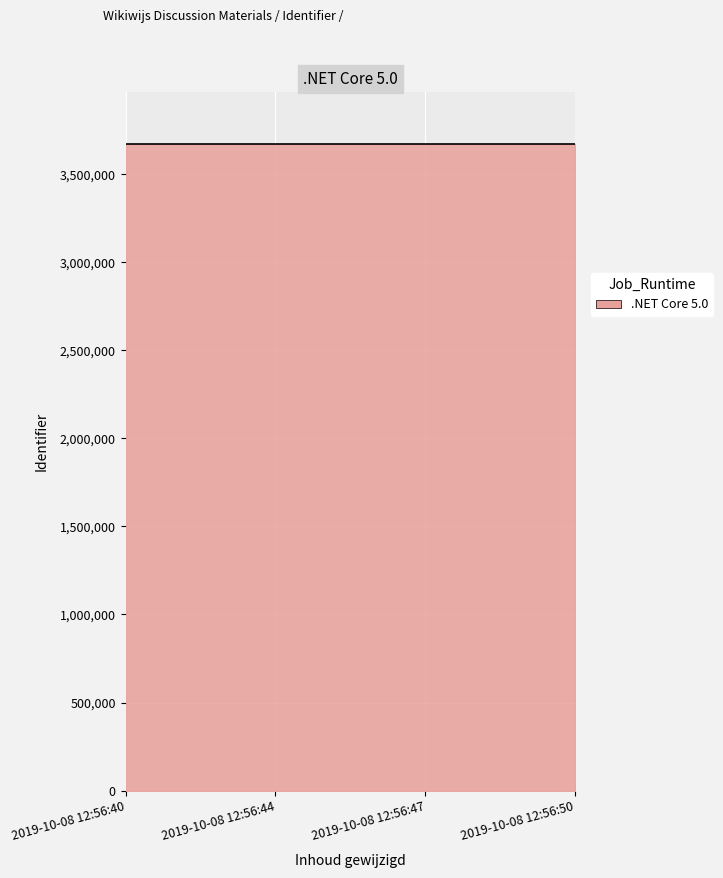

What is the difference between the maximum and minimum values?

5.0